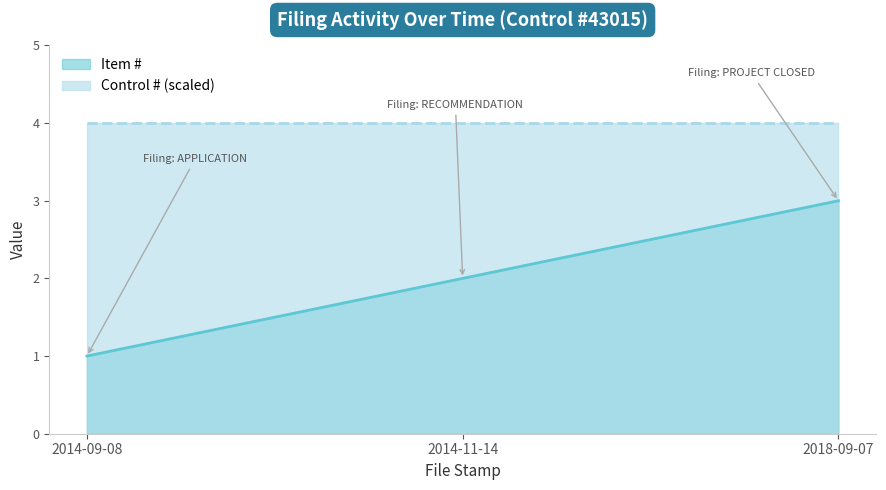

Reading left to right, transcribe all the data shown in this chart.

2014-09-08=1	2014-11-14=2	2018-09-07=3